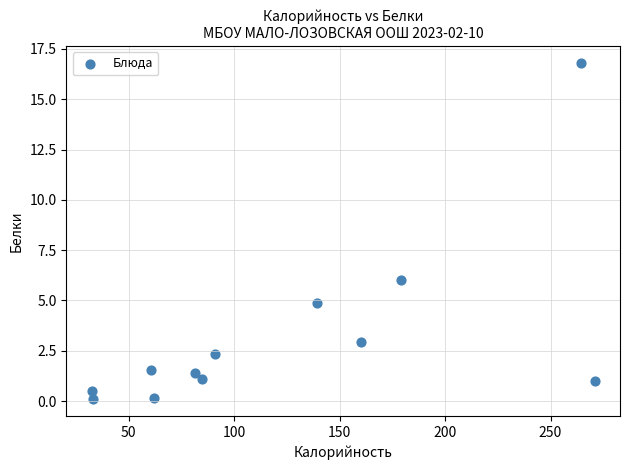

What is the average X value?

121.7